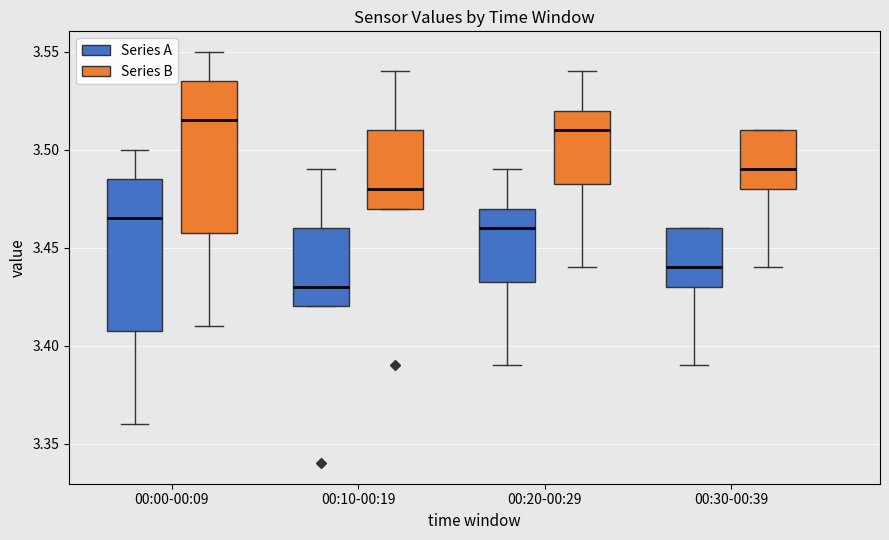

Where does the lower whisker of the box for 00:00-00:09 (Series A) end on the y-axis? The values are not printed on the chart, so give them approximately, as read against the axis.

3.360